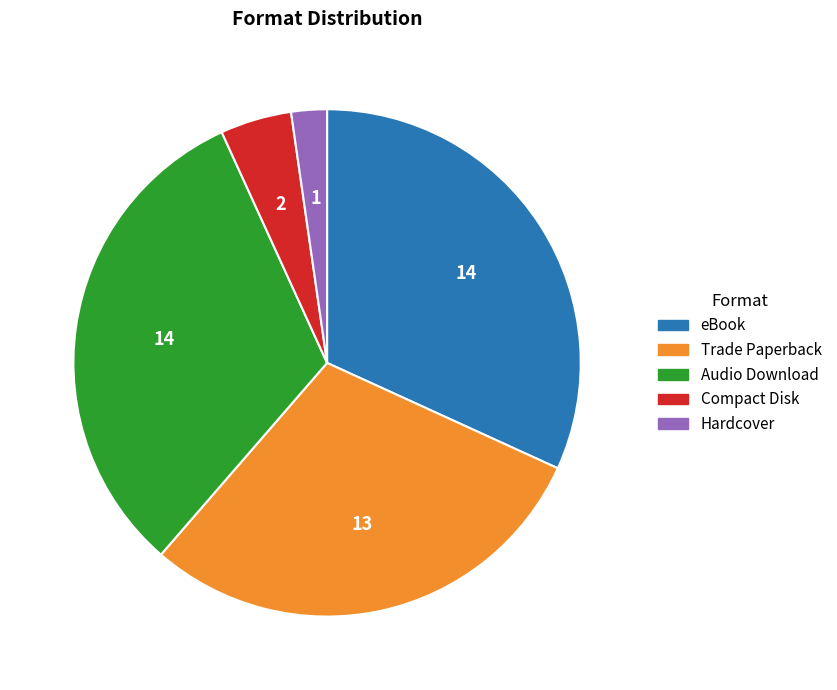

Is the sum of eBook and Compact Disk greater than half?

No